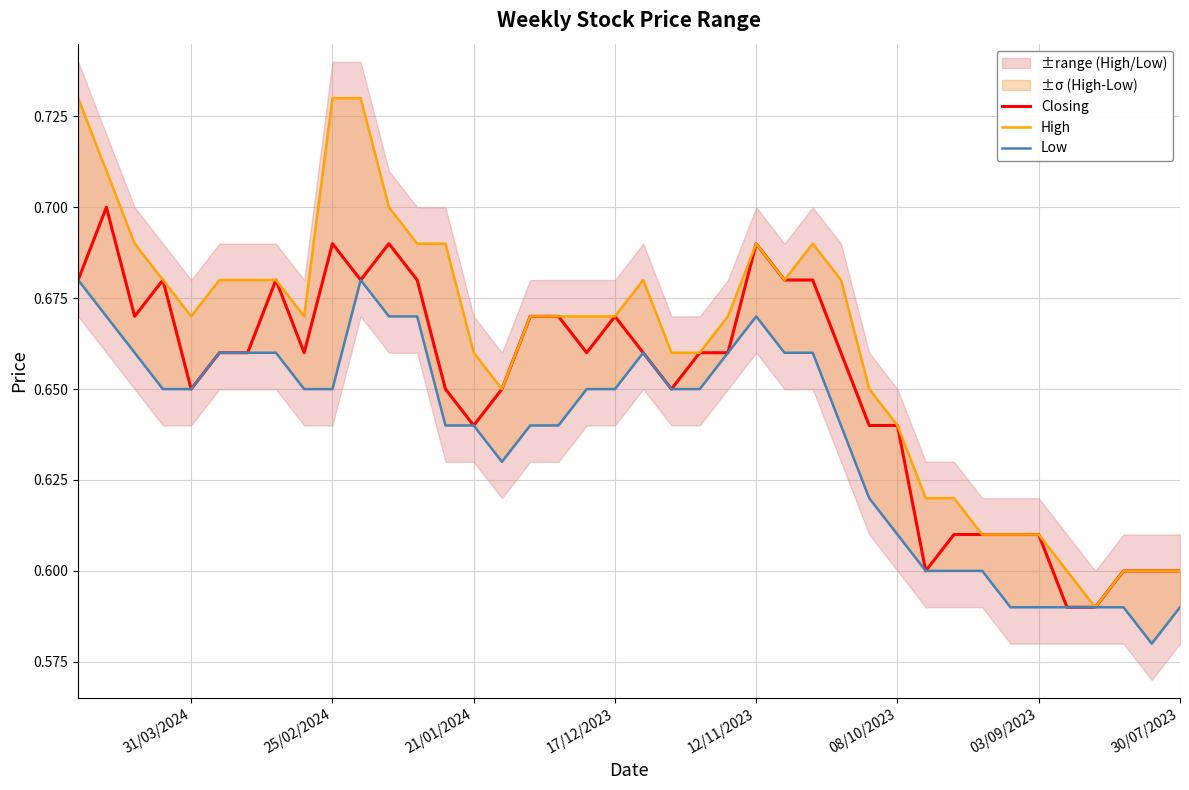

What is the total value across all series at 17/12/2023?

2.0